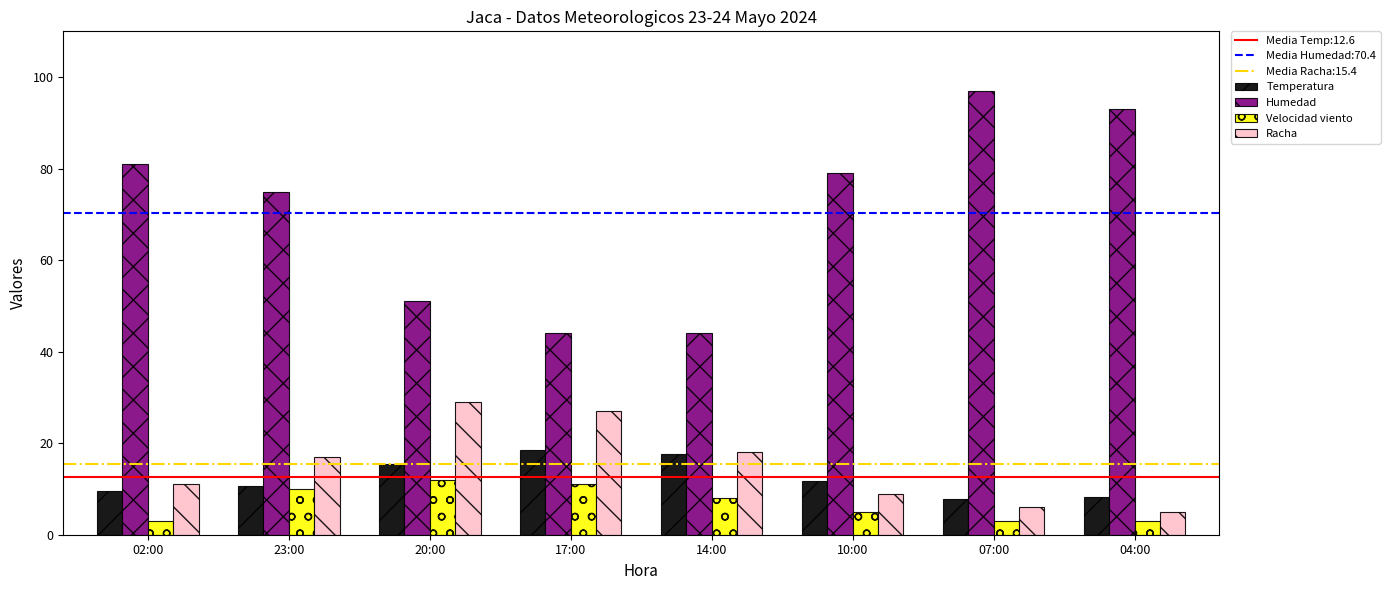

Which series has the largest total across all categories?

Humedad